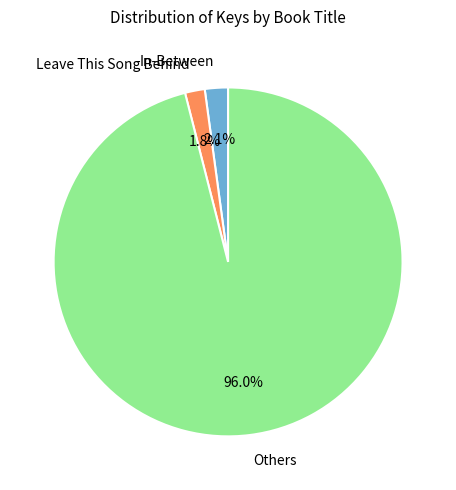

How many segments does this pie chart have?

3